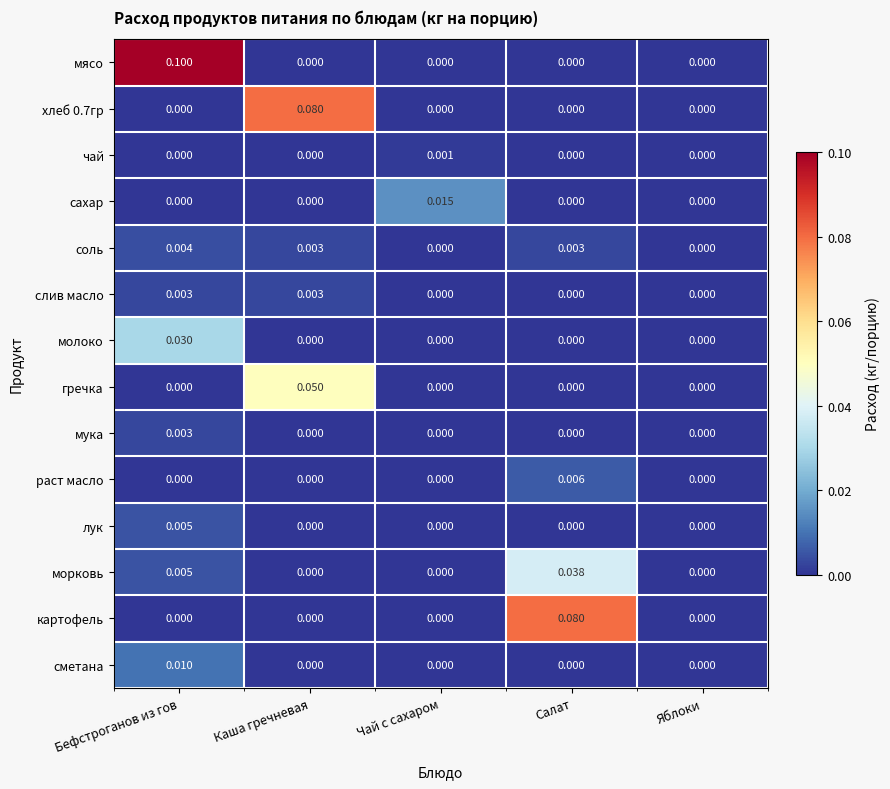

How many positive values does the слив масло series have?

2